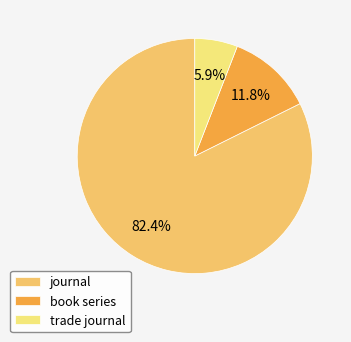

True or false: journal accounts for 95% of the total.

False